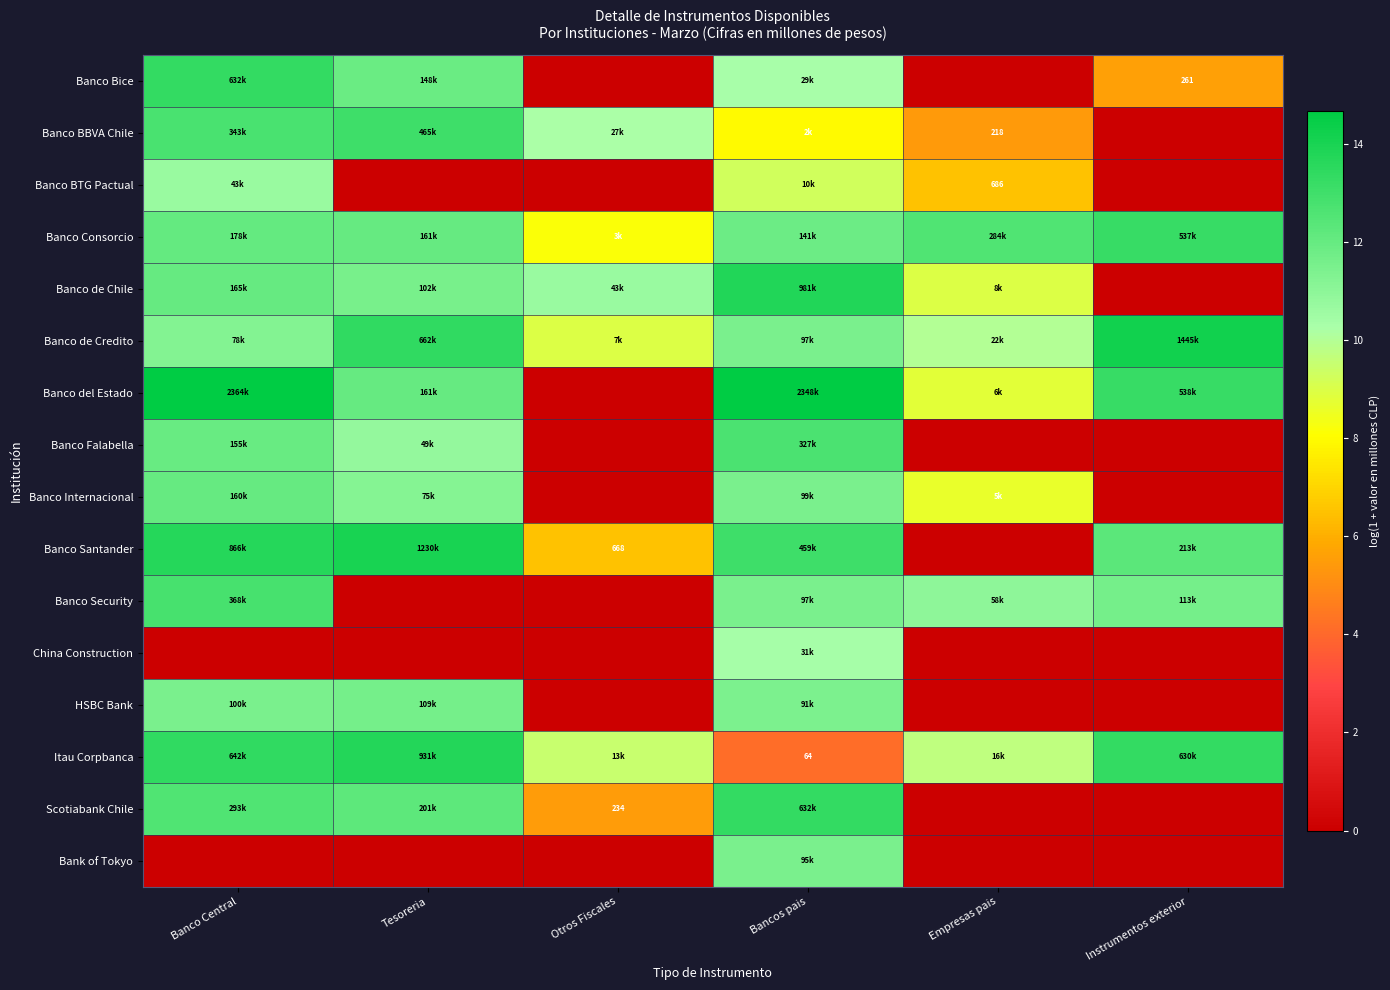

What is the total value across all series at Instrumentos exterior?

83.4